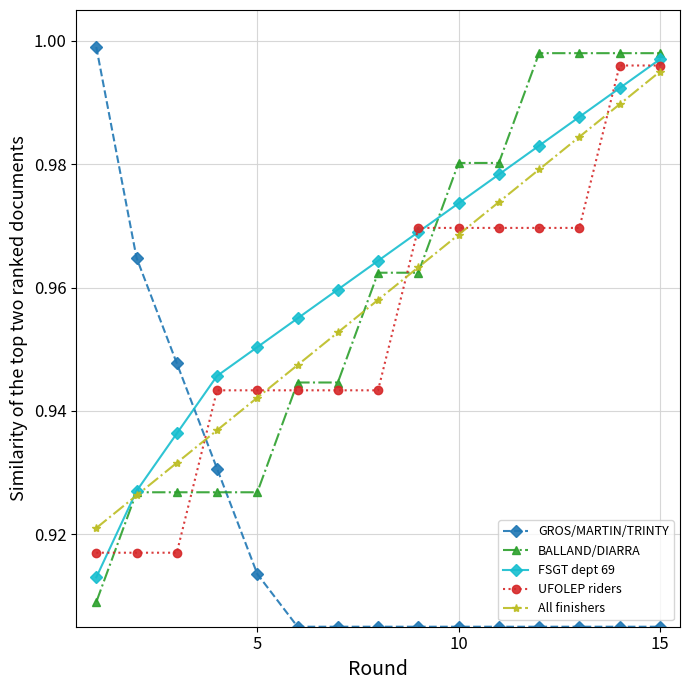

What is the difference between the maximum and minimum values in the All finishers series?

0.1